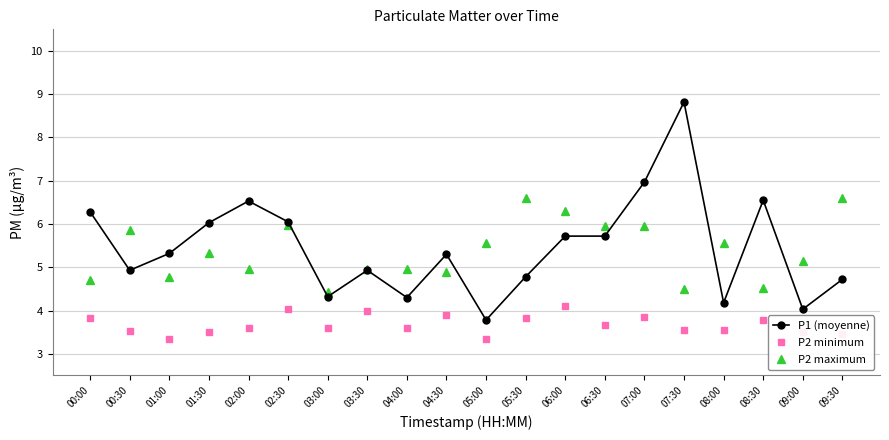

True or false: P1 (moyenne) and P2 minimum intersect in this chart.

False